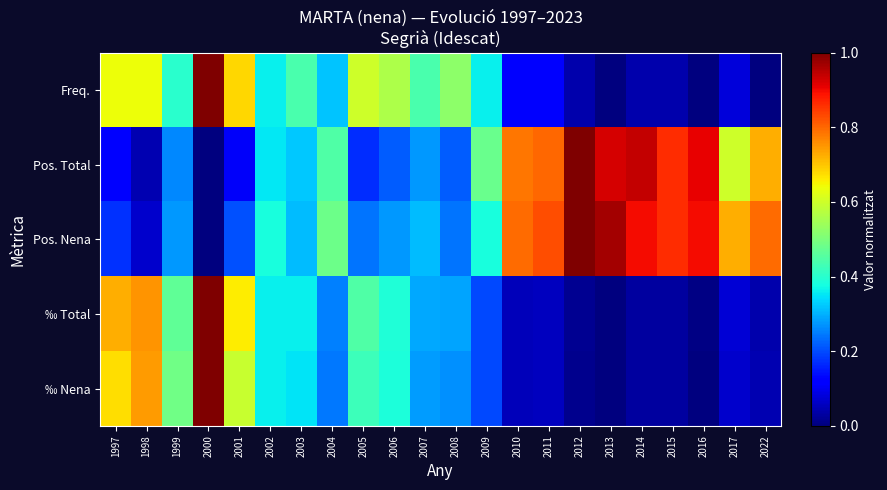

Which series has the largest range (max minus min)?

Freq.